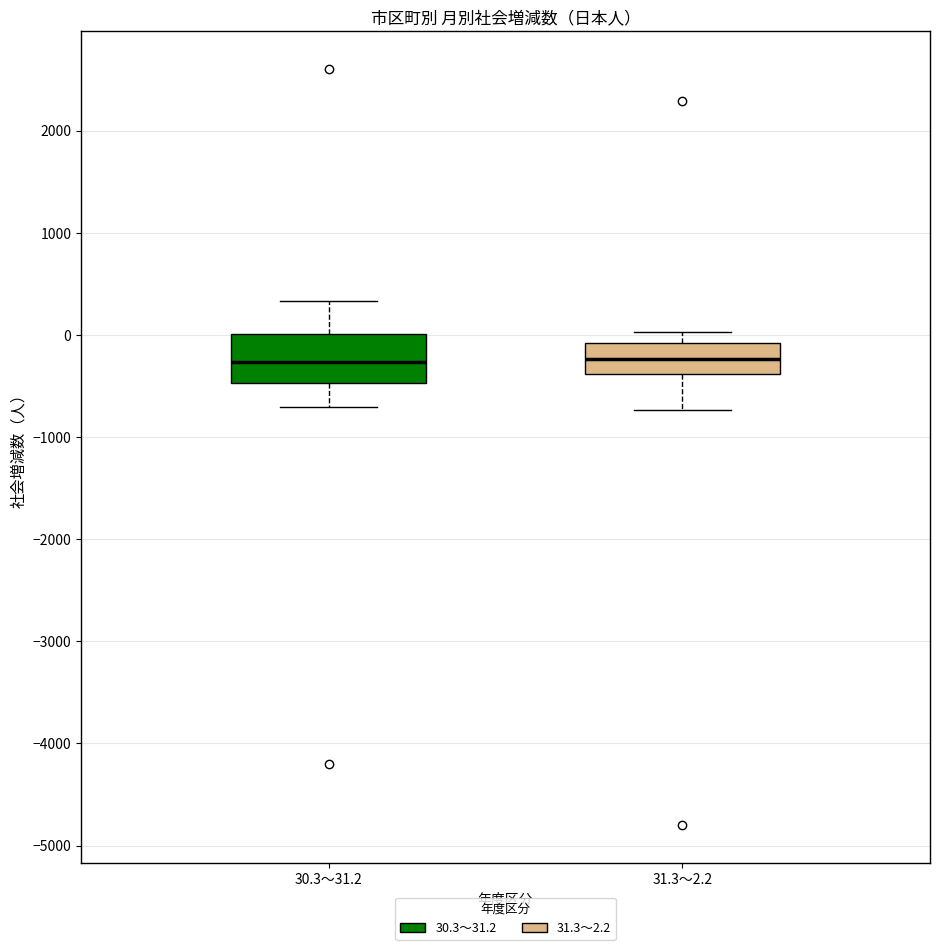

Comparing the boxes themselves (not the whiskers), which one is the tallest?

30.3～31.2